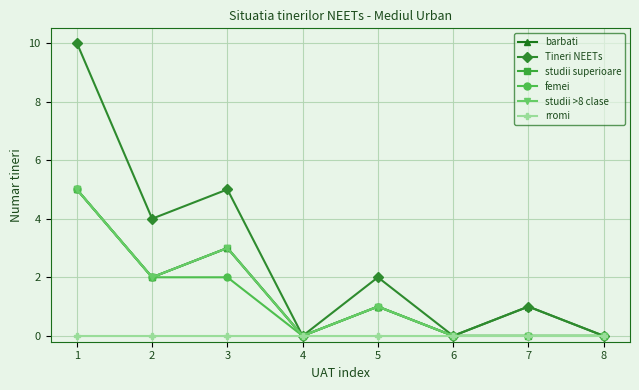

What is the sum of the studii >8 clase values at 2 and 8?

2